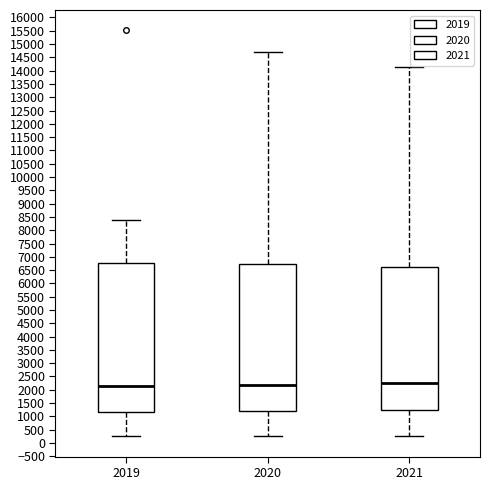

Reading left to right, transcribe this box plot: for each box, give where its median line is, the range the box spans, and where its two whiskers end, as read against the y-axis. The values are not printed on the chart, so give them approximately, as read against the axis.

2019: median 2150, box 1150 to 6800, whiskers 250 to 8400
2020: median 2200, box 1200 to 6750, whiskers 250 to 14700
2021: median 2250, box 1250 to 6600, whiskers 250 to 14150